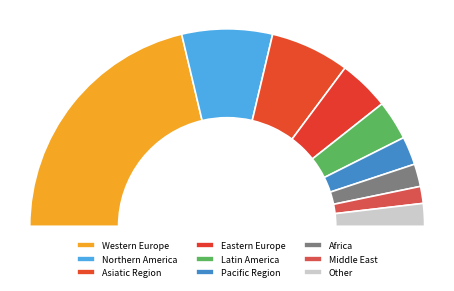

To the nearest percent, what is the difference between the Latin America and Other slice percentages?

3%